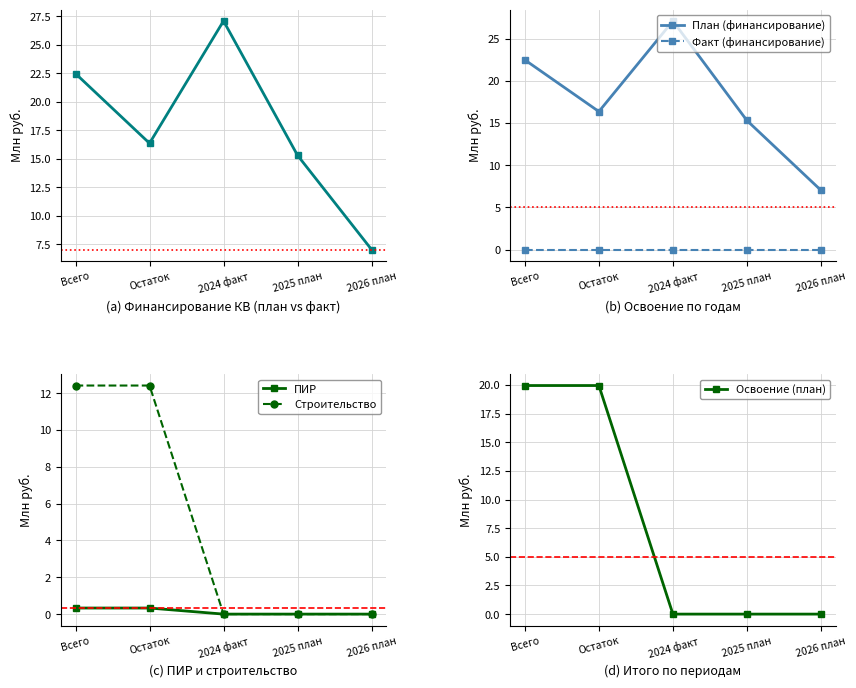

What are all the series names shown in the legend?

План (финансирование), Факт (финансирование), ПИР, Строительство, Освоение (план)